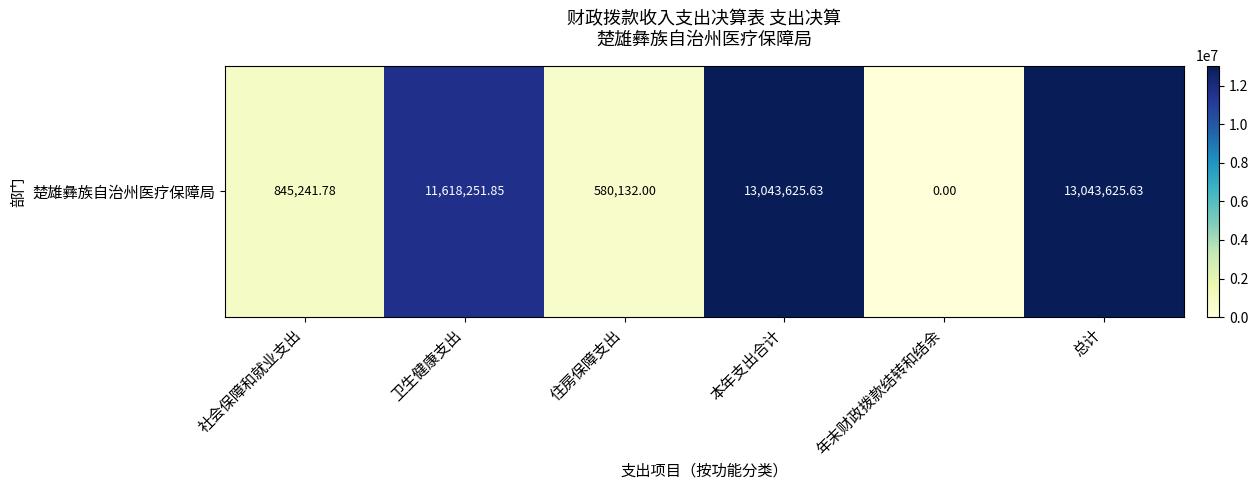

Which category has the lowest value across all series?

年末财政拨款结转和结余